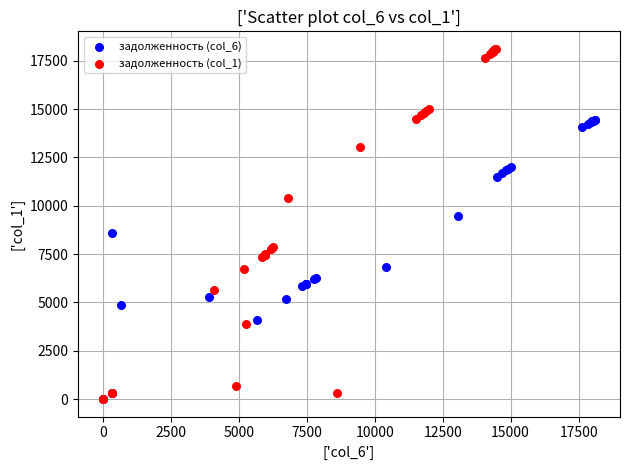

Which series contains the highest Y value?

задолженность (col_1)